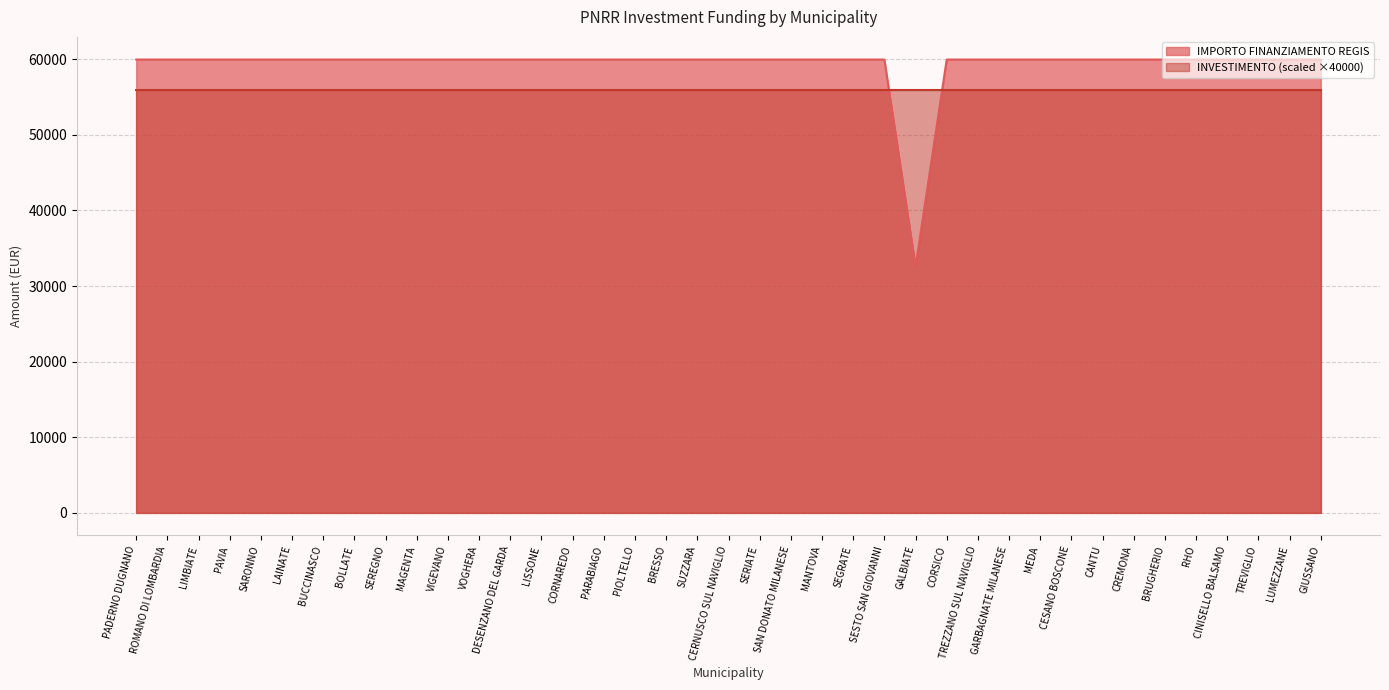

Reading left to right, list all the values displayed in this chart.

59966	59966	59966	59966	59966	59966	59966	59966	59966	59966	59966	59966	59966	59966	59966	59966	59966	59966	59966	59966	59966	59966	59966	59966	59966	32589	59966	59966	59966	59966	59966	59966	59966	59966	59966	59966	59966	59966	59966